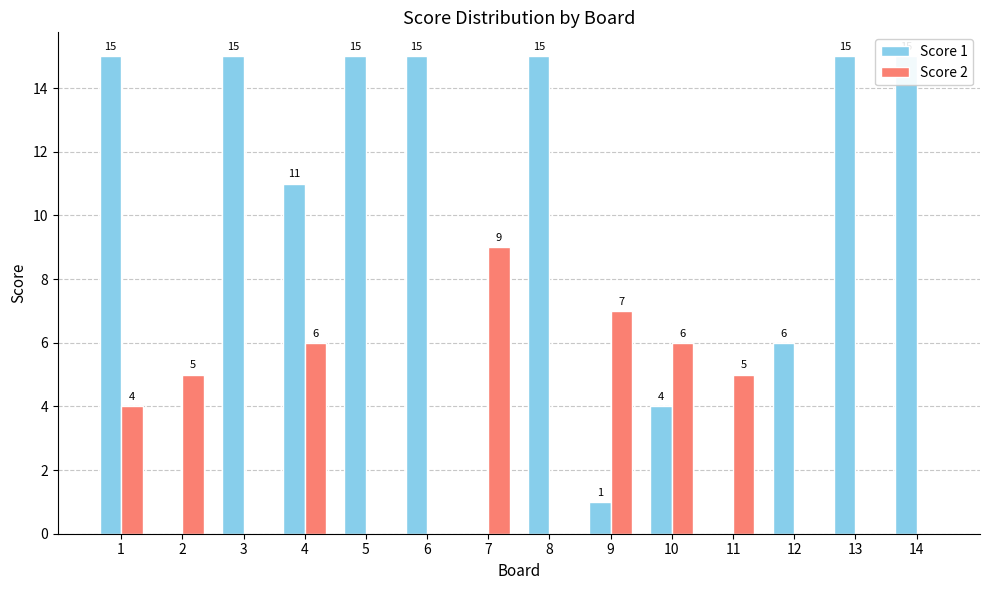

Count the Score 2 values in the range 0 to 6.

12